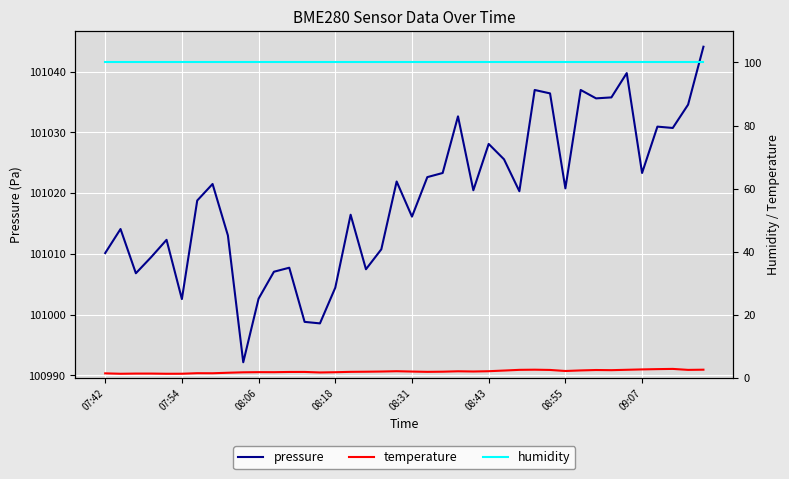

Read the pressure value at 21.

101022.6